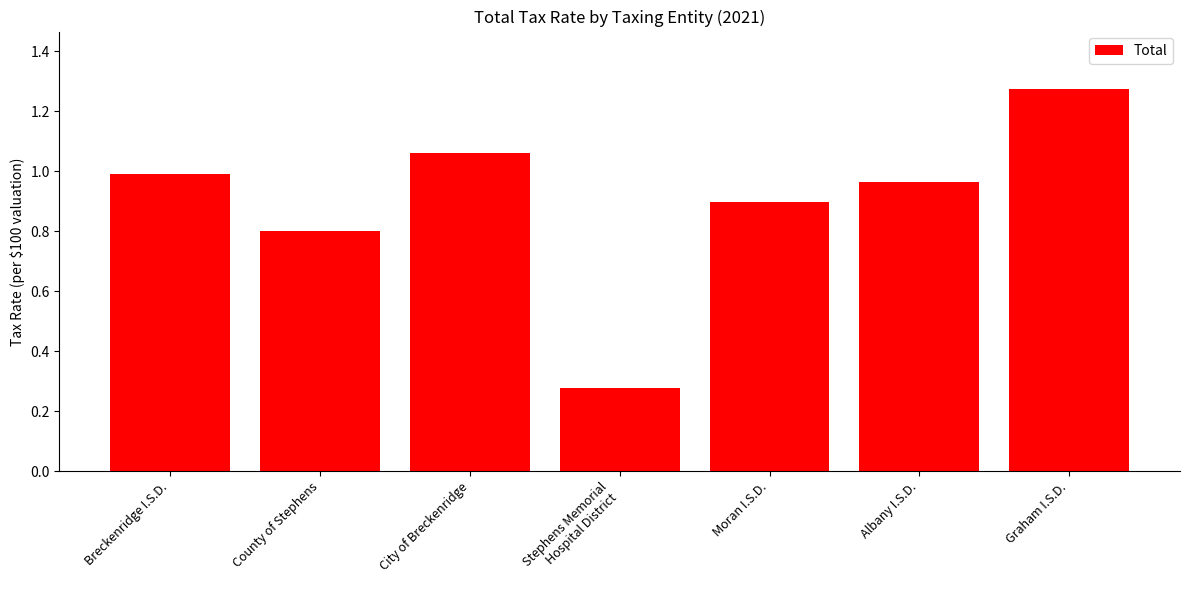

List the labels in order of value, smallest first.

Stephens Memorial
Hospital District, County of Stephens, Moran I.S.D., Albany I.S.D., Breckenridge I.S.D., City of Breckenridge, Graham I.S.D.